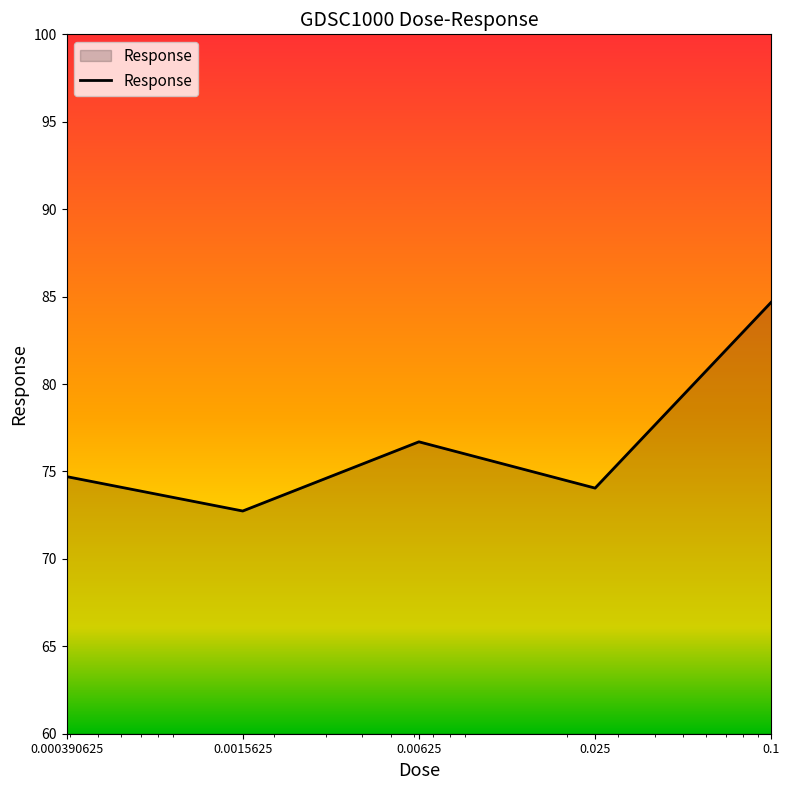

What is the minimum value shown in the chart?

72.7